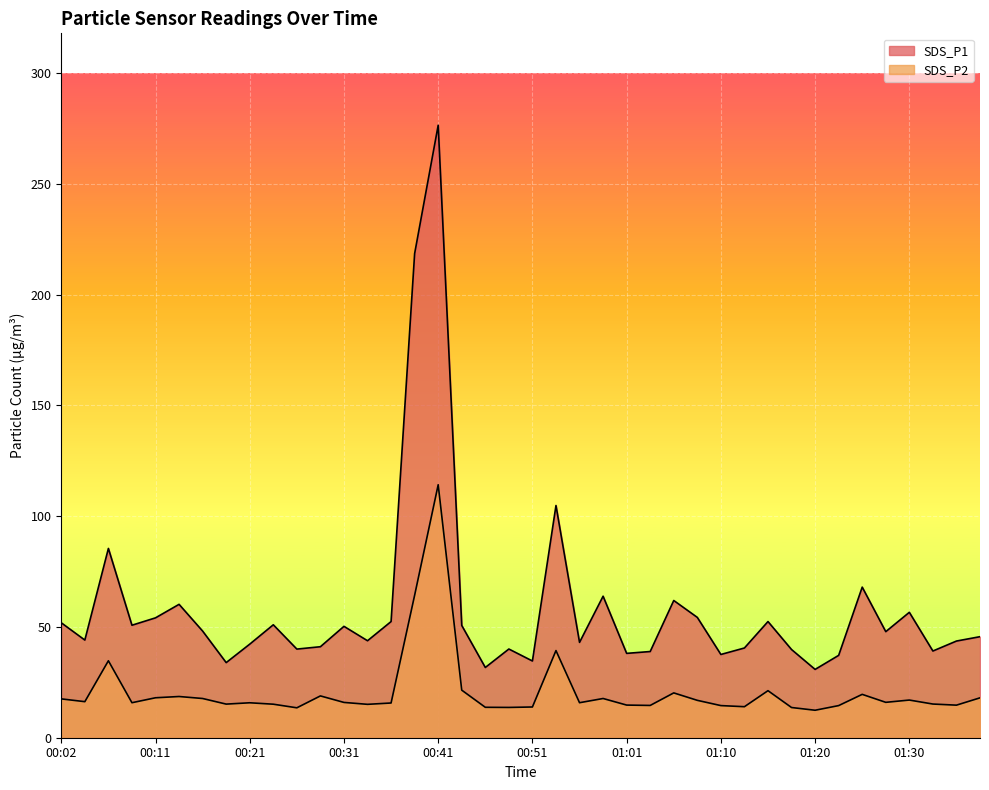

Reading left to right, what are all the values shown in this chart?

SDS_P1: 00:02=51.9	00:04=44.1	00:06=85.4	00:09=50.8	00:11=54.1	00:14=60.2	00:16=48.1	00:19=33.9	00:21=42.2	00:24=51.0	00:26=40.0	00:29=41.1	00:31=50.3	00:33=43.8	00:36=52.4	00:38=218.5	00:41=276.4	00:43=50.7	00:46=31.7	00:48=40.0	00:51=34.6	00:53=104.8	00:56=43.0	00:58=63.9	01:01=38.1	01:03=38.9	01:05=61.9	01:08=54.3	01:10=37.6	01:13=40.5	01:15=52.4	01:18=39.8	01:20=30.8	01:23=37.2	01:25=68.0	01:28=47.9	01:30=56.6	01:32=39.1	01:35=43.6	01:37=45.6
SDS_P2: 00:02=17.5	00:04=16.3	00:06=34.7	00:09=15.8	00:11=18.0	00:14=18.6	00:16=17.7	00:19=15.2	00:21=15.8	00:24=15.1	00:26=13.5	00:29=18.9	00:31=15.9	00:33=15.1	00:36=15.7	00:38=64.3	00:41=114.2	00:43=21.5	00:46=13.7	00:48=13.7	00:51=13.9	00:53=39.3	00:56=15.8	00:58=17.7	01:01=14.7	01:03=14.6	01:05=20.2	01:08=16.9	01:10=14.5	01:13=14.0	01:15=21.2	01:18=13.6	01:20=12.4	01:23=14.5	01:25=19.6	01:28=16.0	01:30=17.0	01:32=15.2	01:35=14.7	01:37=18.0